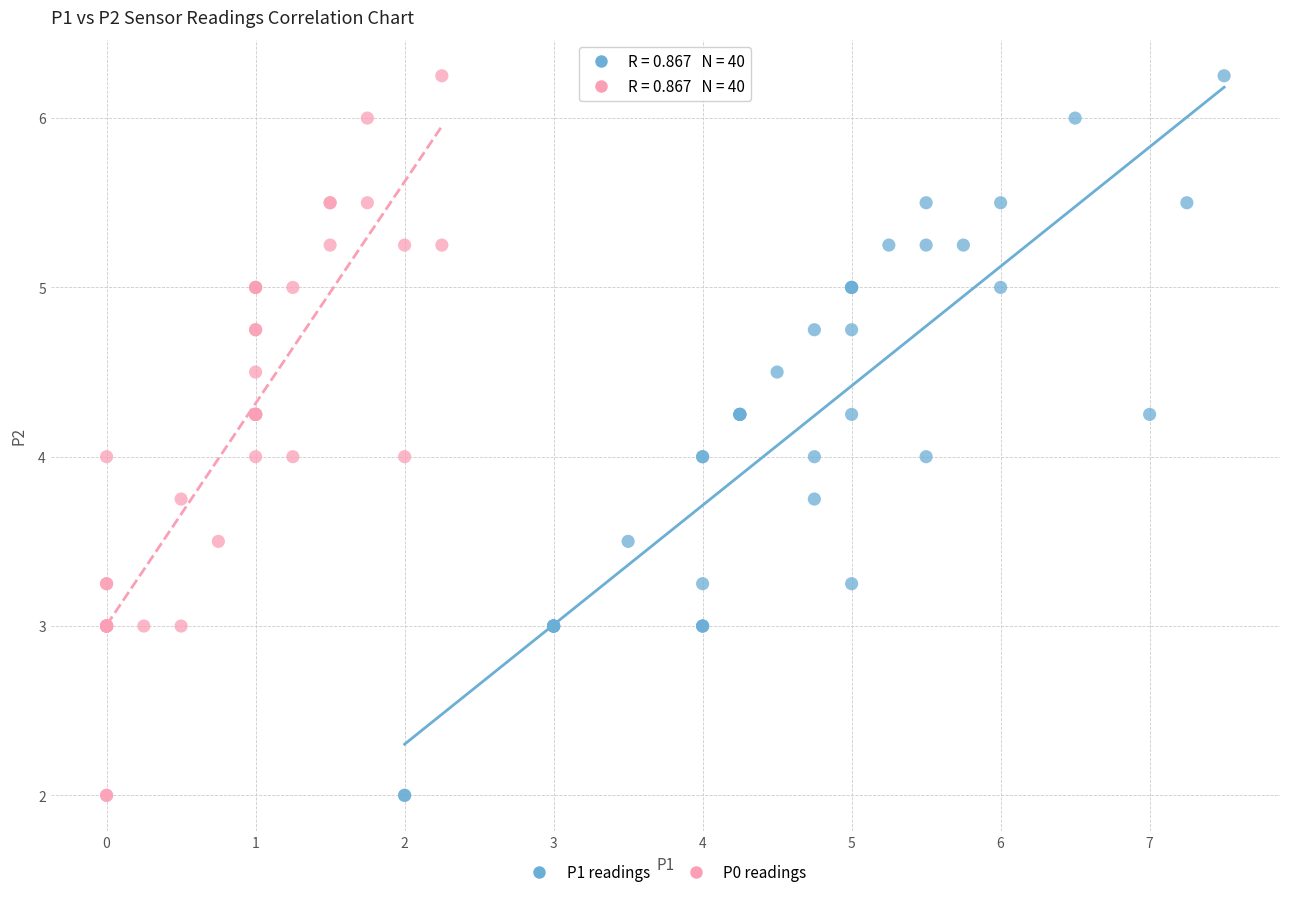

What are all the series names shown in the legend?

P1 readings, P0 readings